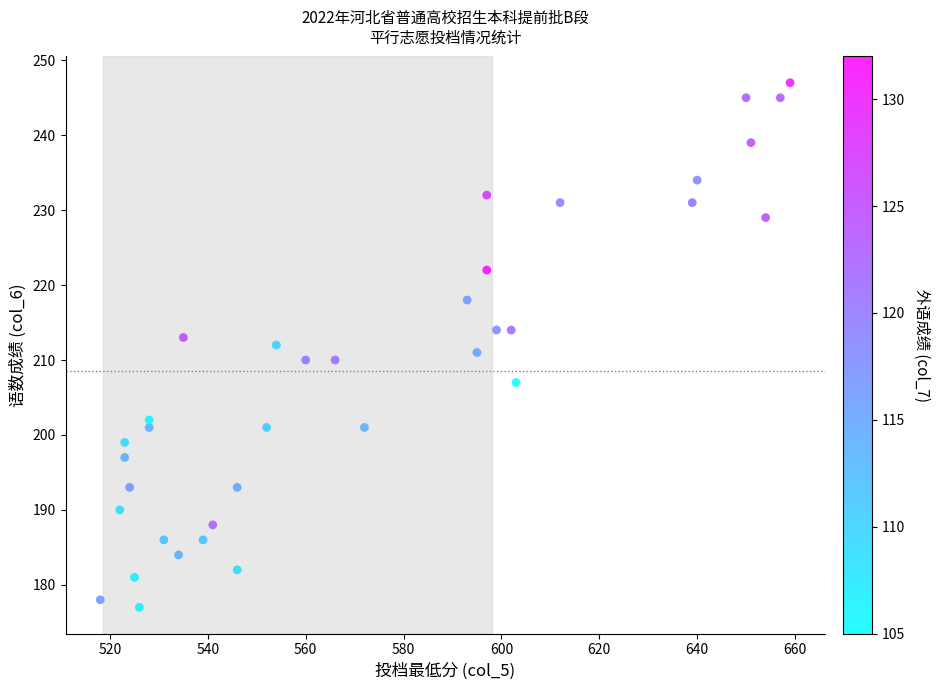

What is the range of Y values (max minus min)?

70